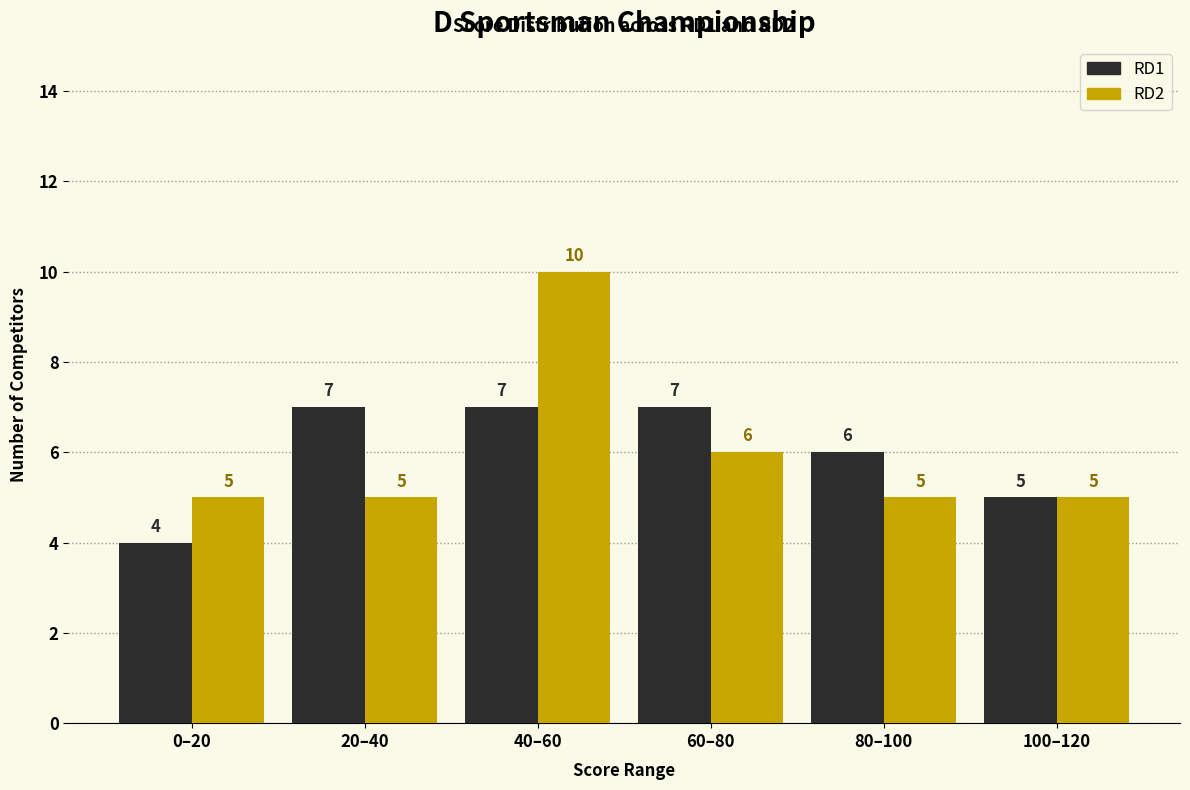

Reading left to right, transcribe all the data shown in this chart.

RD1: 0–20=4	20–40=7	40–60=7	60–80=7	80–100=6	100–120=5
RD2: 0–20=5	20–40=5	40–60=10	60–80=6	80–100=5	100–120=5